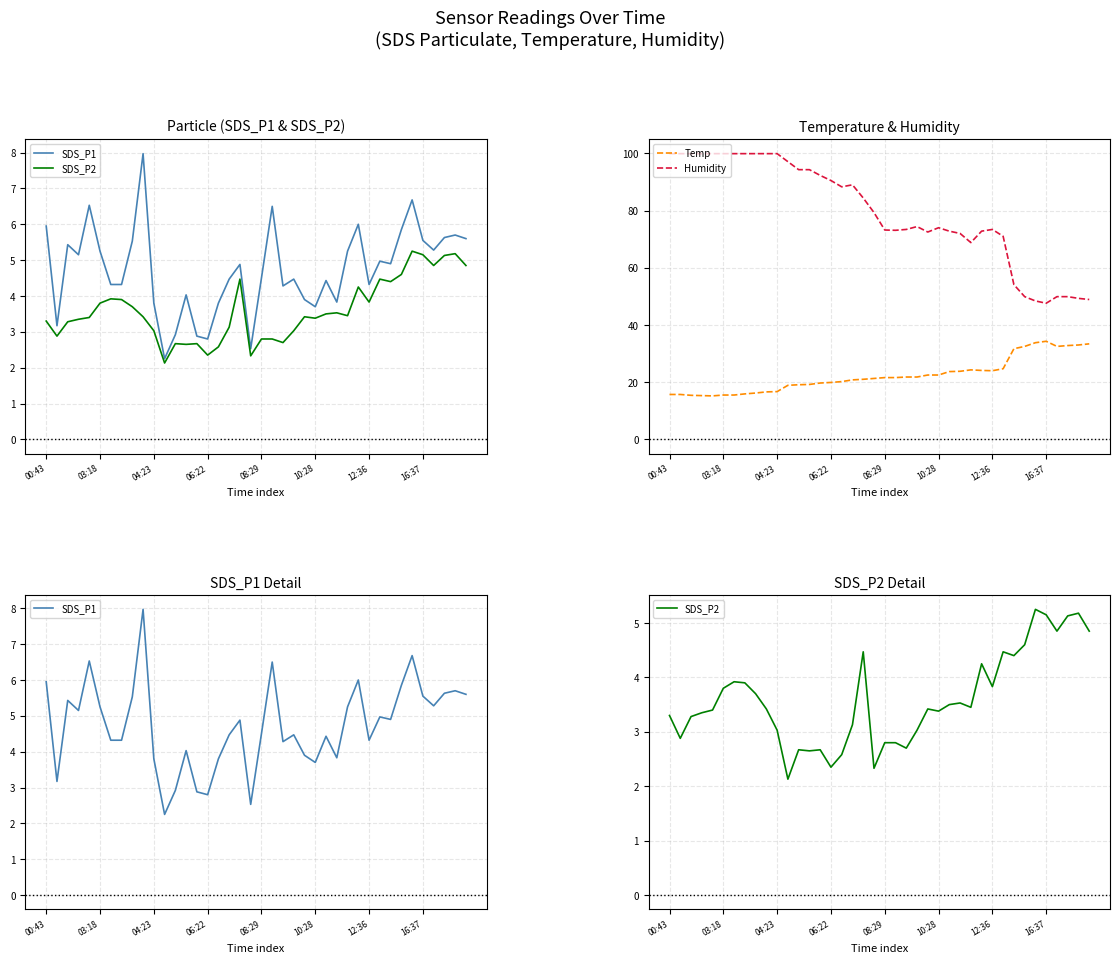

What is the maximum value for Temp?

34.3